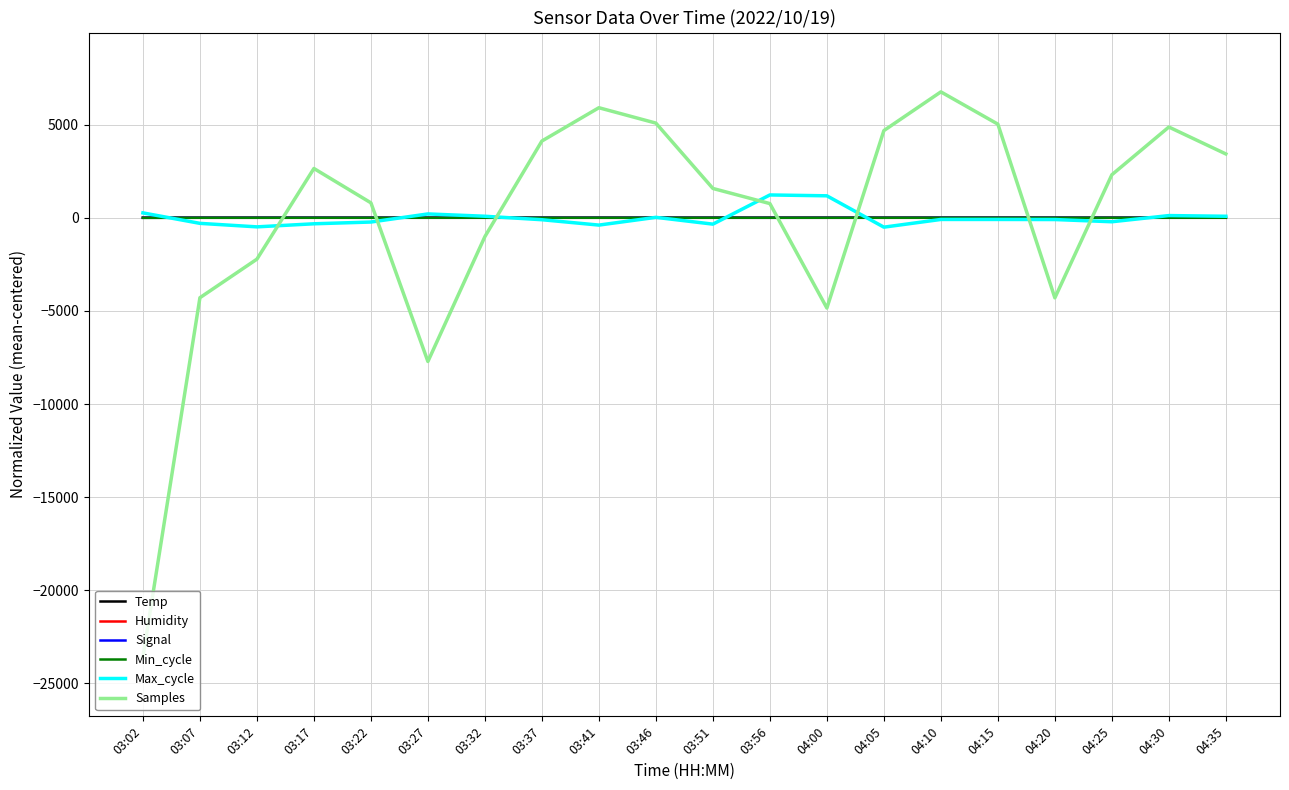

At which label is Samples closest to -8411?

03:27